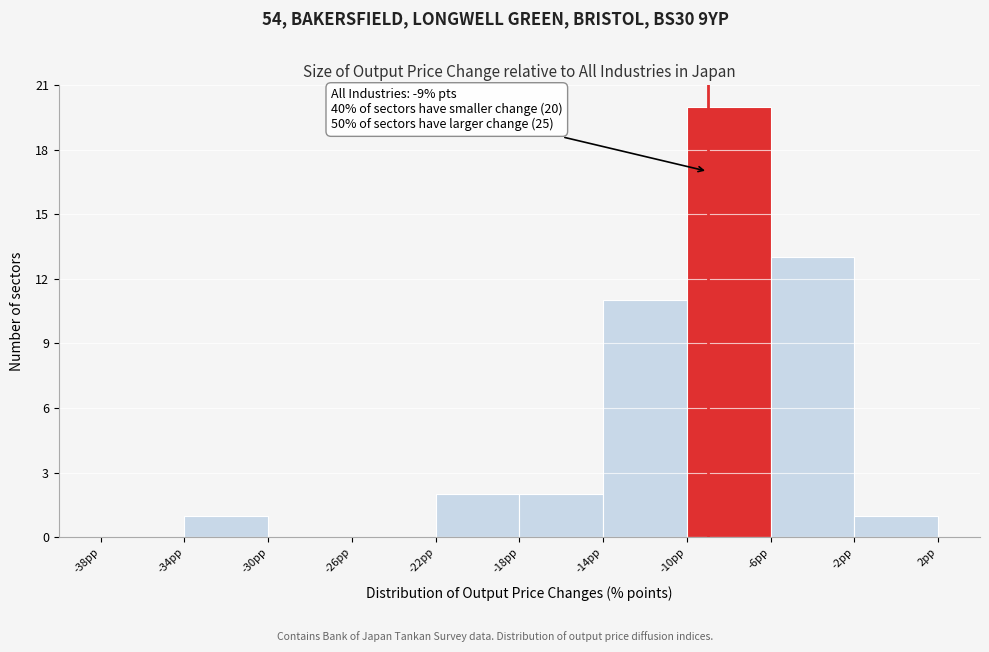

Over which range of the x-axis is the bar tallest?

-10 to -6